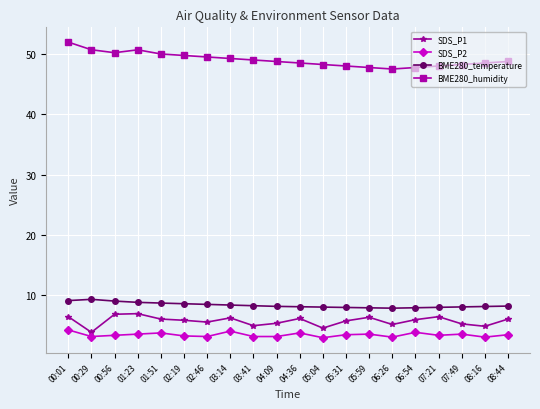

What is the average value of the BME280_temperature series?

8.3